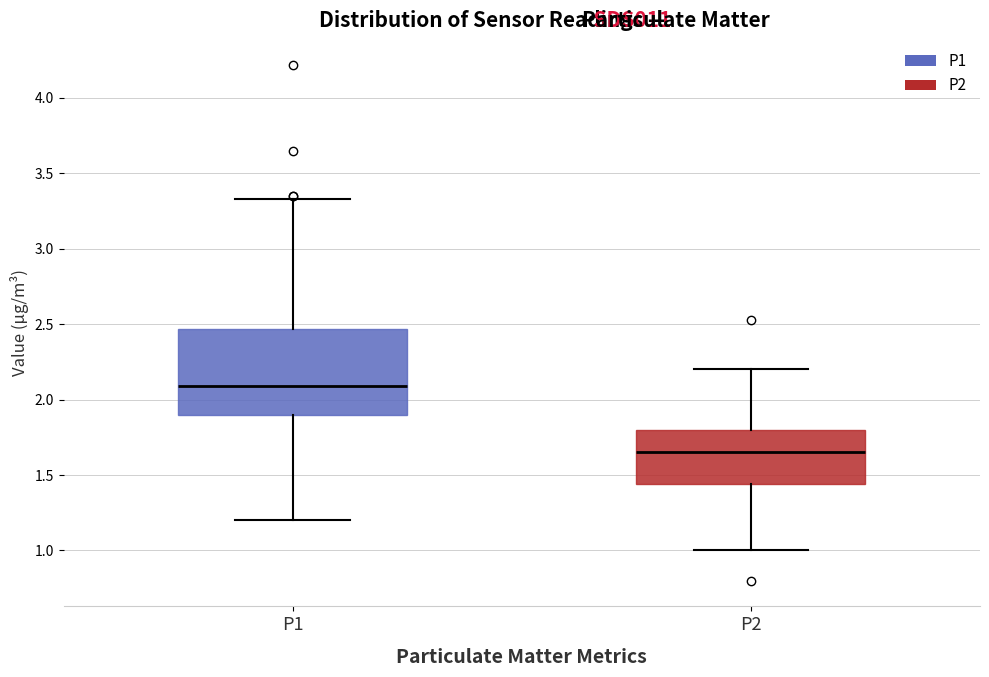

Which box has the lowest median line?

P2